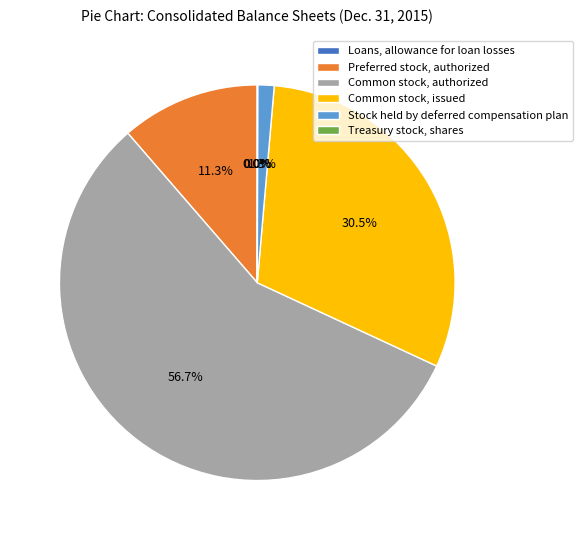

Is there any slice that represents more than half of the pie?

Yes